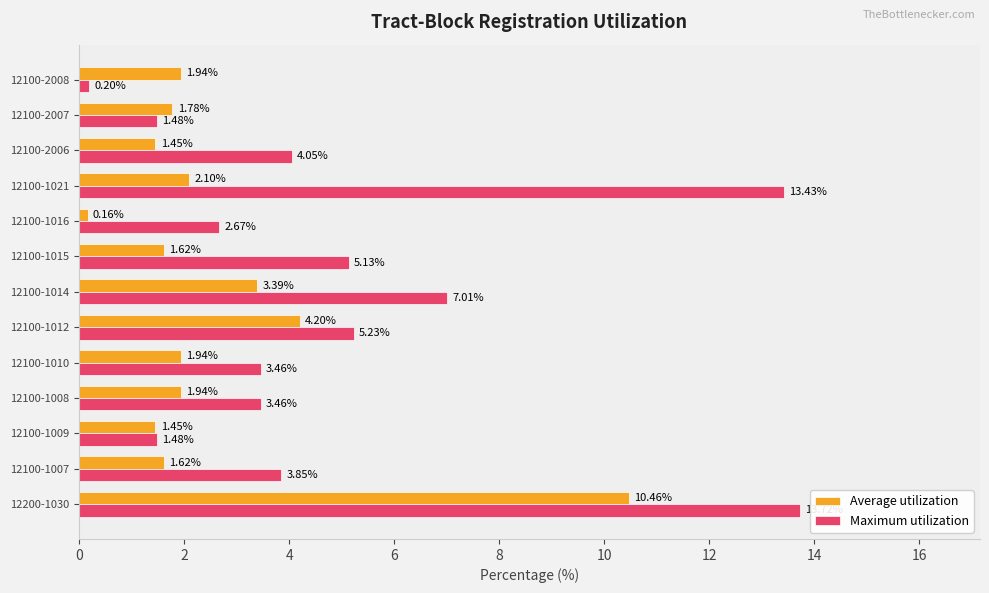

Is the value of Average utilization at 12100-1012 greater than the value of Maximum utilization at 12100-1015?

No